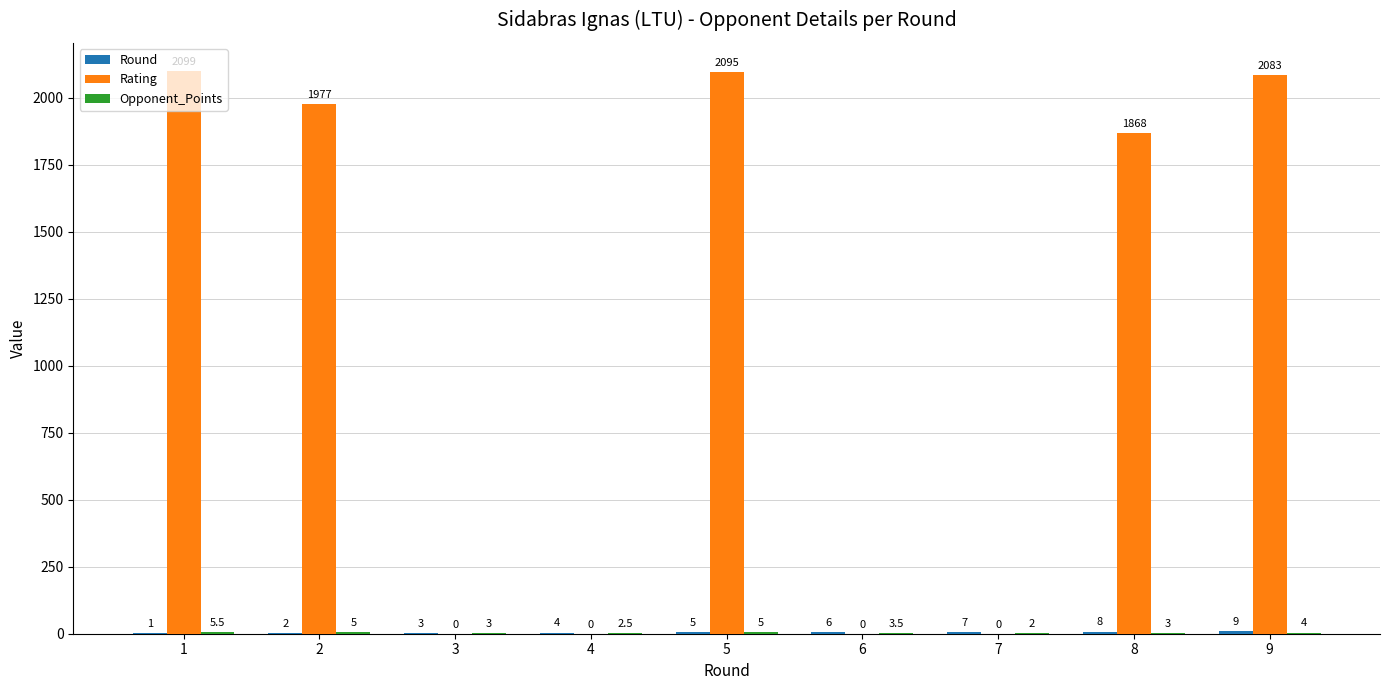

Read the Rating value at 1.

2099.0